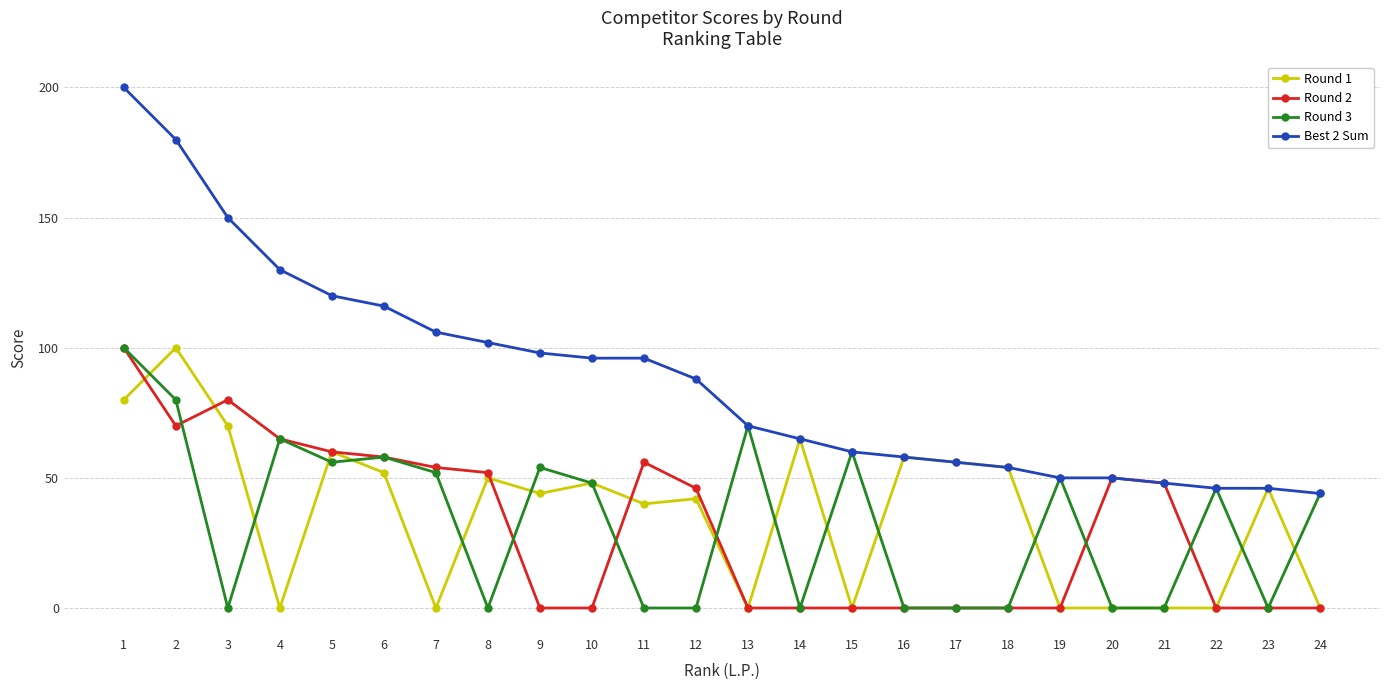

Reading left to right, list all the values displayed in this chart.

Round 1: 1=80	2=100	3=70	4=0	5=60	6=52	7=0	8=50	9=44	10=48	11=40	12=42	13=0	14=65	15=0	16=58	17=56	18=54	19=0	20=0	21=0	22=0	23=46	24=0
Round 2: 1=100	2=70	3=80	4=65	5=60	6=58	7=54	8=52	9=0	10=0	11=56	12=46	13=0	14=0	15=0	16=0	17=0	18=0	19=0	20=50	21=48	22=0	23=0	24=0
Round 3: 1=100	2=80	3=0	4=65	5=56	6=58	7=52	8=0	9=54	10=48	11=0	12=0	13=70	14=0	15=60	16=0	17=0	18=0	19=50	20=0	21=0	22=46	23=0	24=44
Best 2 Sum: 1=200	2=180	3=150	4=130	5=120	6=116	7=106	8=102	9=98	10=96	11=96	12=88	13=70	14=65	15=60	16=58	17=56	18=54	19=50	20=50	21=48	22=46	23=46	24=44